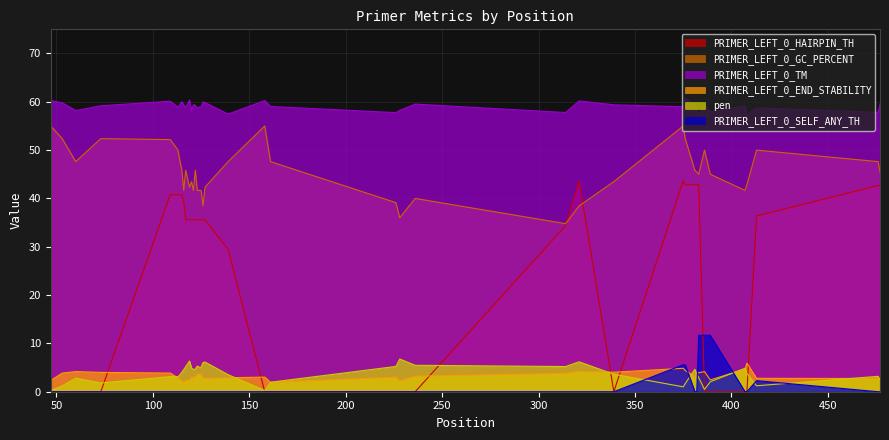

Where is the first local maximum for PRIMER_LEFT_0_GC_PERCENT?

73